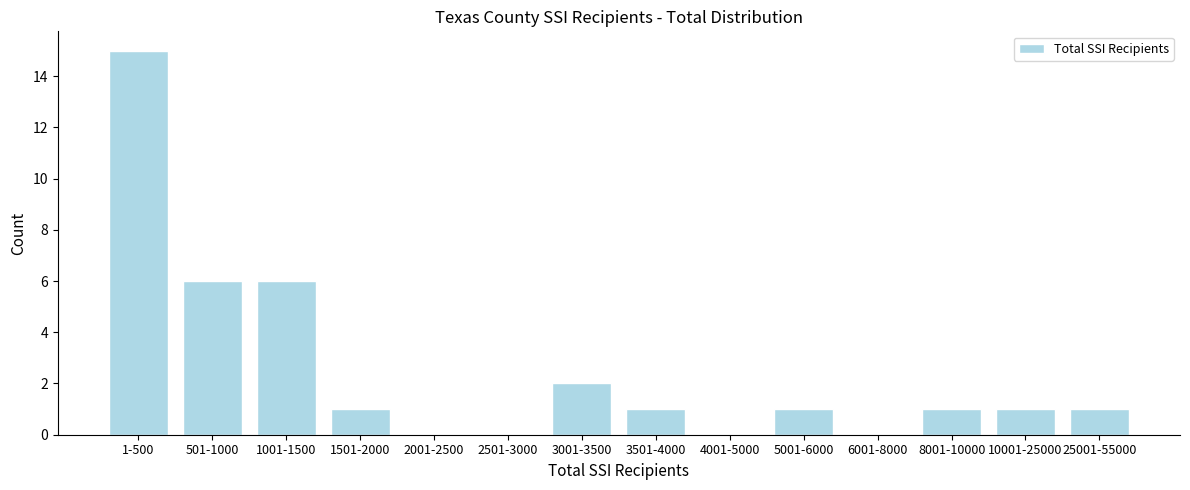

Reading left to right, what are all the values shown in this chart?

1-500=15	501-1000=6	1001-1500=6	1501-2000=1	2001-2500=0	2501-3000=0	3001-3500=2	3501-4000=1	4001-5000=0	5001-6000=1	6001-8000=0	8001-10000=1	10001-25000=1	25001-55000=1